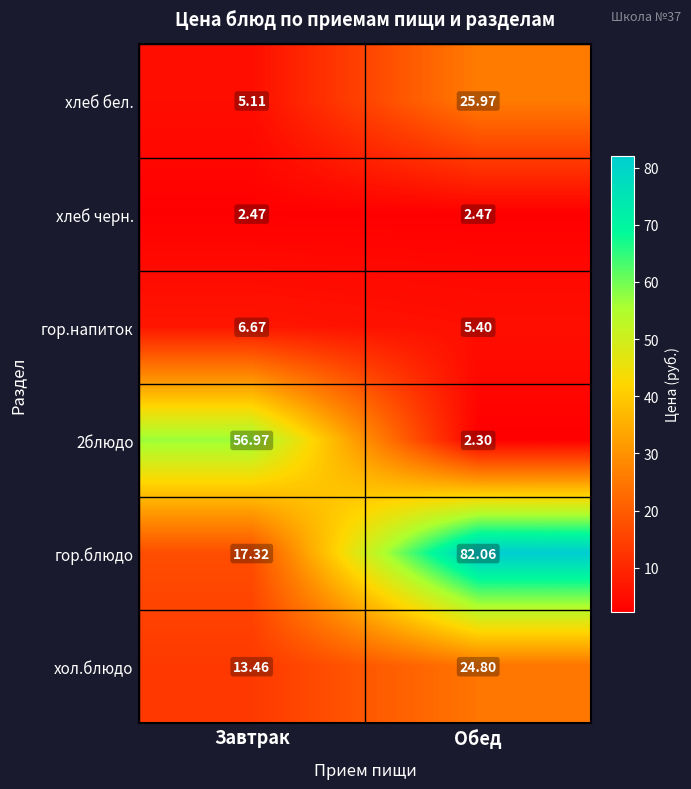

List the labels in order of хол.блюдо value, smallest first.

Завтрак, Обед